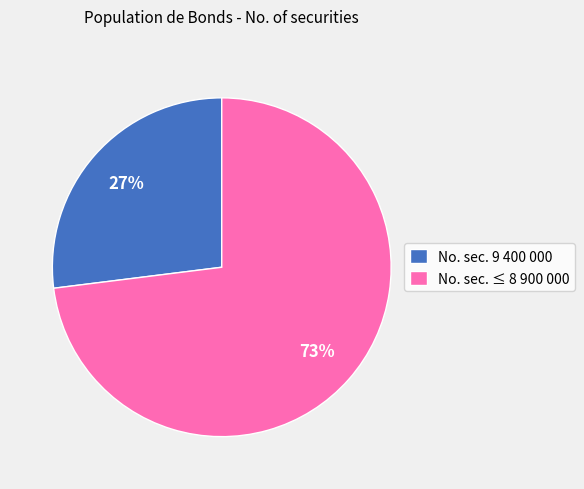

Count the number of slices in the pie.

2